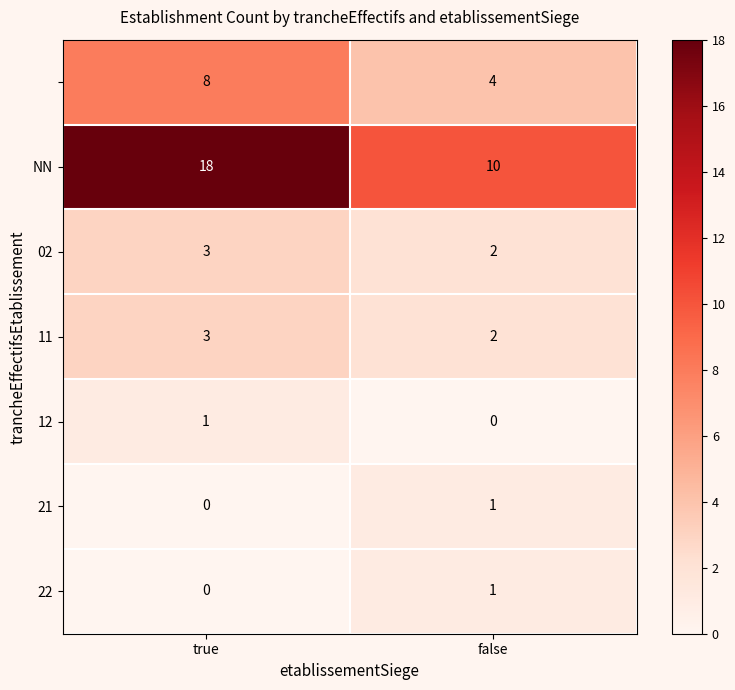

What is the difference between the highest and lowest values at false?

10